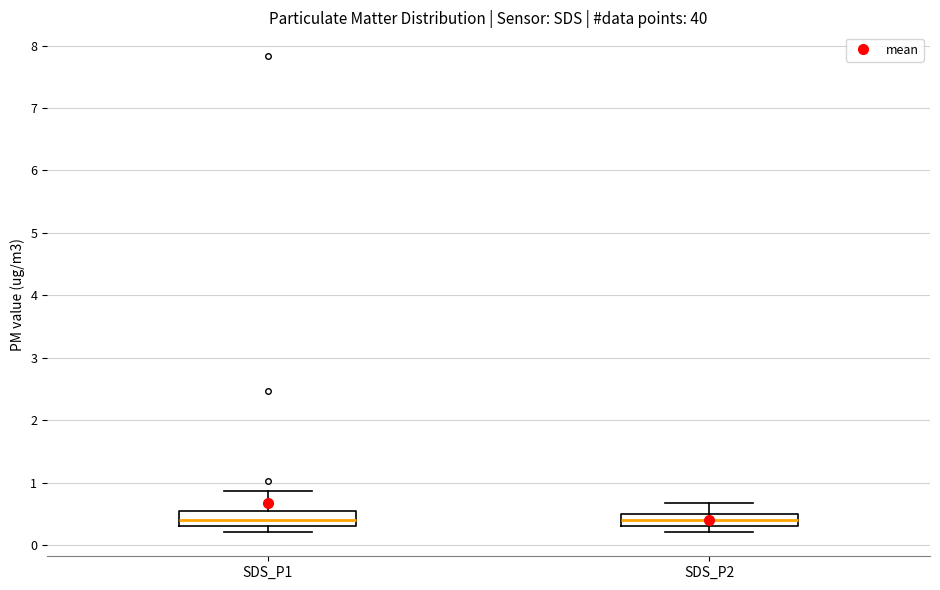

Reading left to right, read every box against the y-axis: the position of its median line, the range the box covers, and the ends of its whiskers. The values are not printed on the chart, so give them approximately, as read against the axis.

SDS_P1: median 0.4, box 0.3 to 0.5, whiskers 0.2 to 0.9
SDS_P2: median 0.4, box 0.3 to 0.5, whiskers 0.2 to 0.7